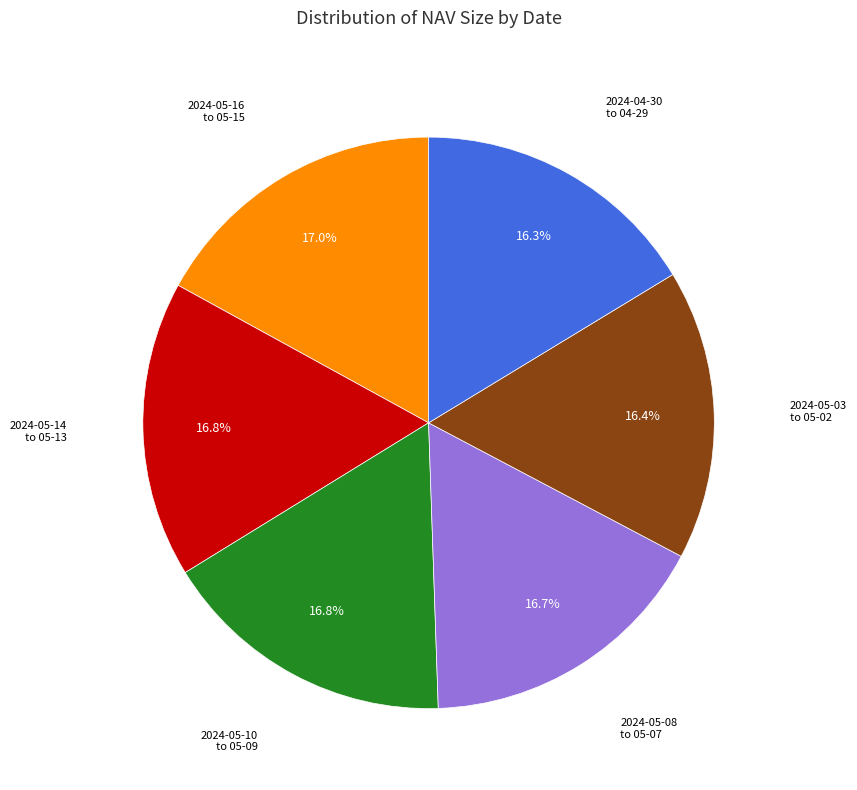

Is there any slice that represents more than half of the pie?

No